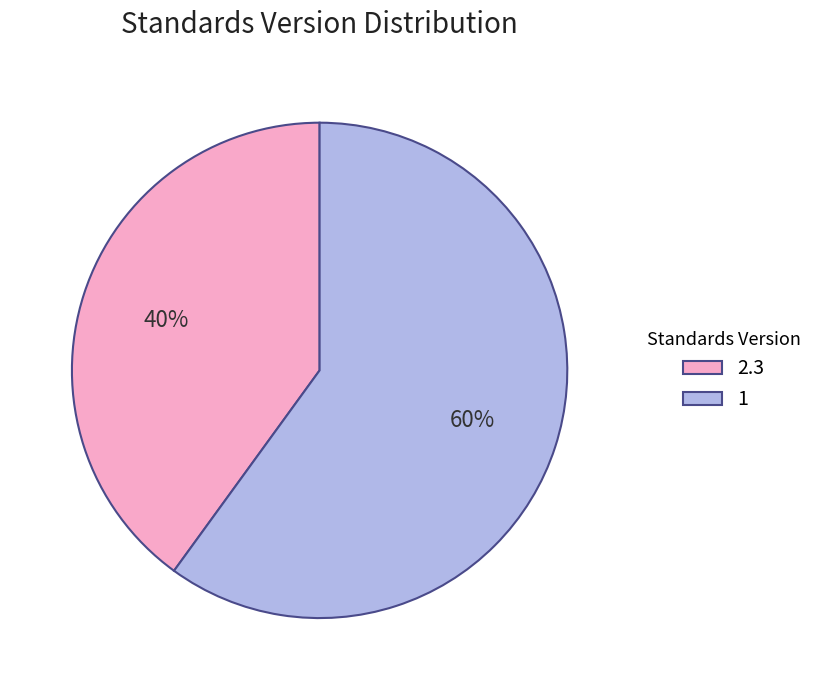

Does any single category account for the majority?

Yes